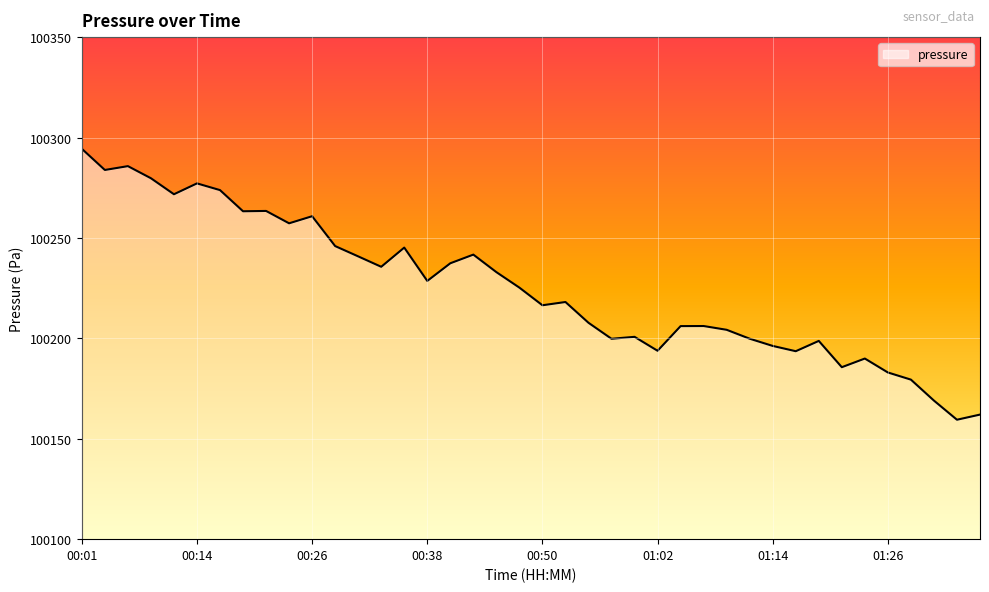

What is the sum of all values?

4009014.6